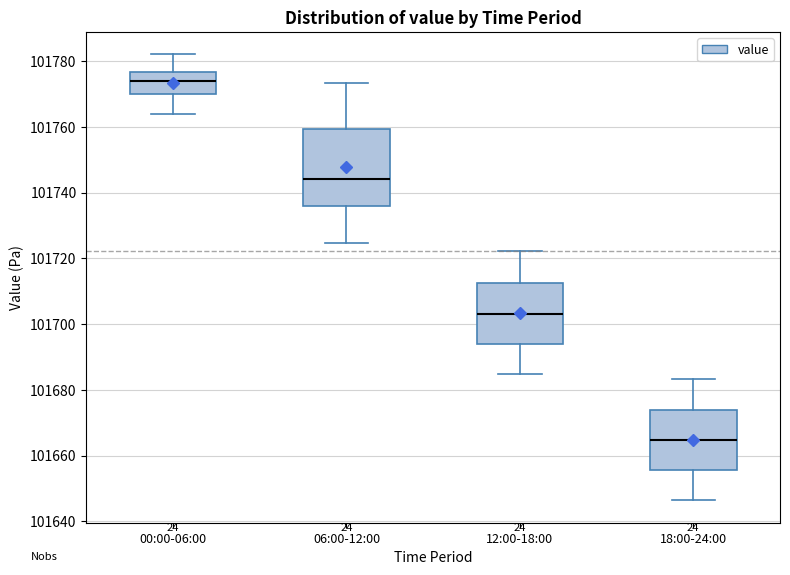

Reading left to right, transcribe this box plot: for each box, give where its median line is, the range the box spans, and where its two whiskers end, as read against the y-axis. The values are not printed on the chart, so give them approximately, as read against the axis.

00:00-06:00: median 101774, box 101770 to 101776, whiskers 101764 to 101782
06:00-12:00: median 101744, box 101736 to 101760, whiskers 101724 to 101774
12:00-18:00: median 101704, box 101694 to 101712, whiskers 101684 to 101722
18:00-24:00: median 101664, box 101656 to 101674, whiskers 101646 to 101684